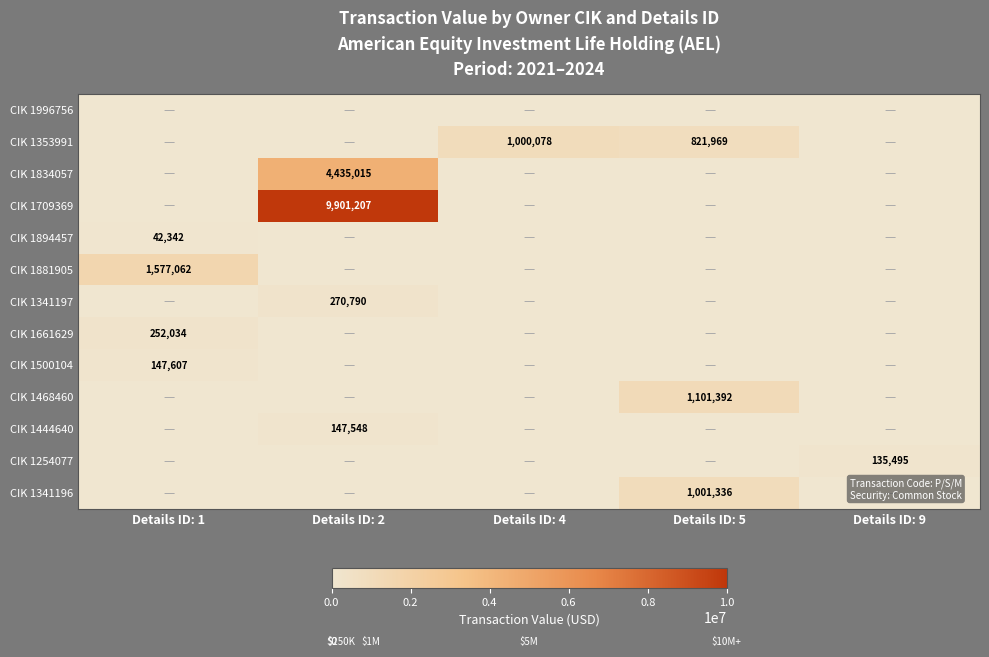

The CIK 1500104 series shows 147607 at Details ID: 1. True or false?

True